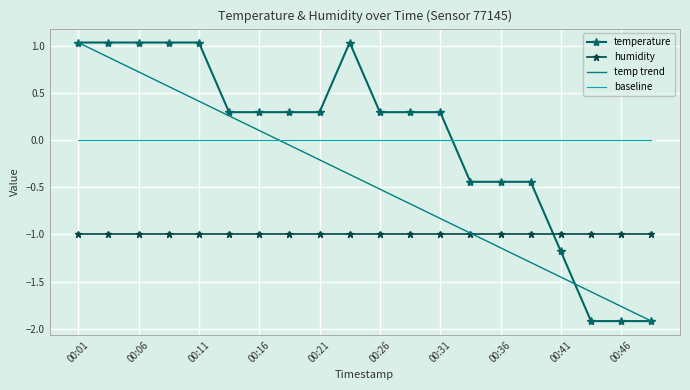

Count the number of data series in this chart.

4